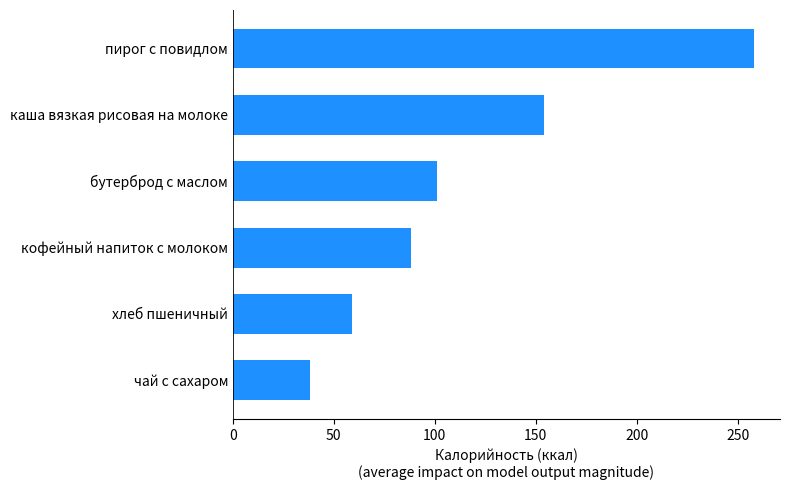

True or false: the data shows 369 at пирог с повидлом.

False